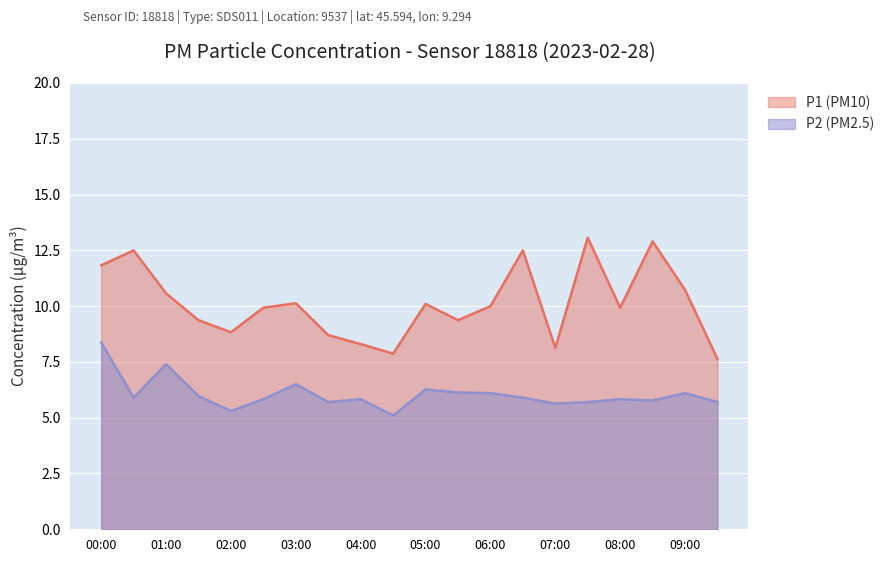

Which label corresponds to the smallest value in the chart?

04:30